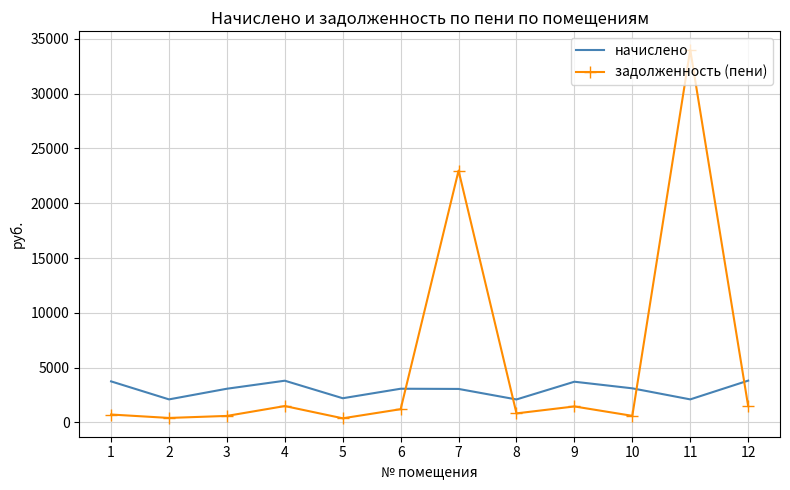

Which series changed the most between 2 and 10?

начислено